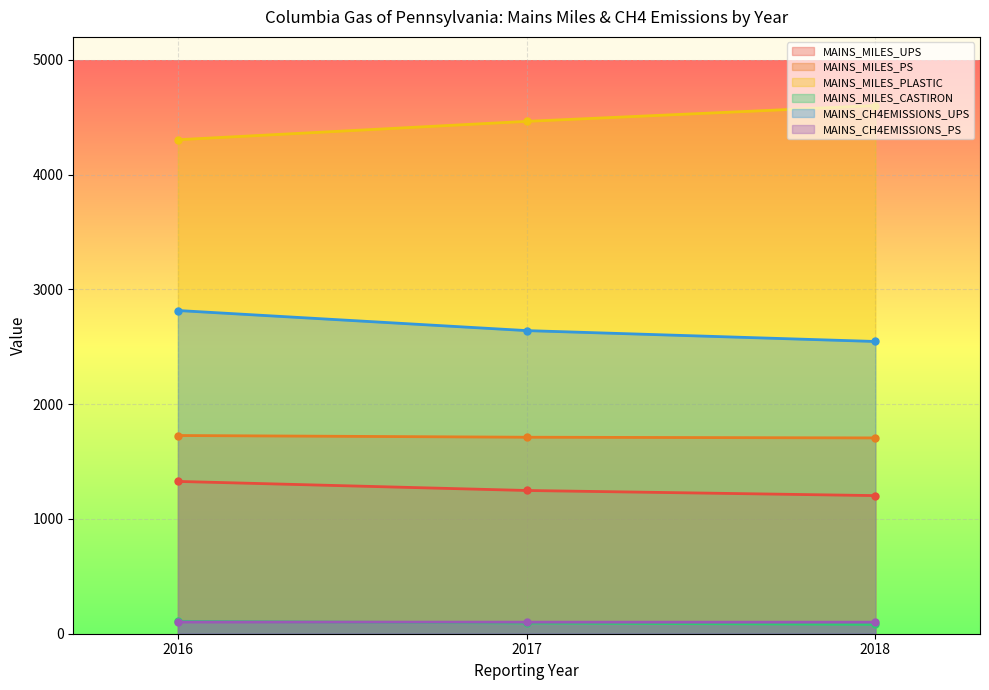

True or false: MAINS_MILES_CASTIRON has a value of 153.1 at 2017.

False